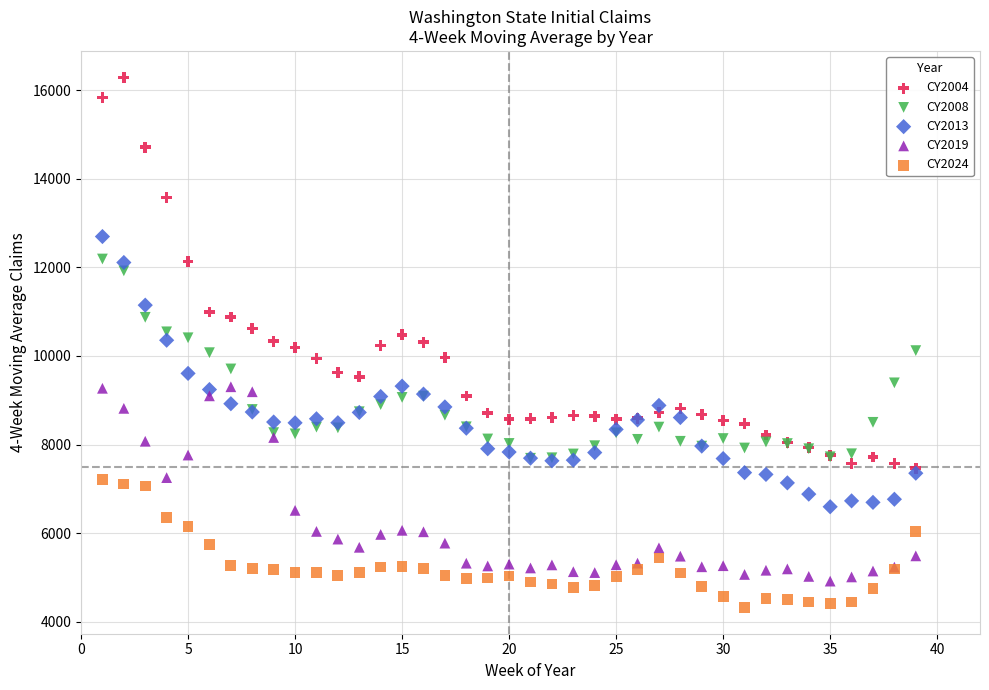

What are all the series names shown in the legend?

CY2004, CY2008, CY2013, CY2019, CY2024